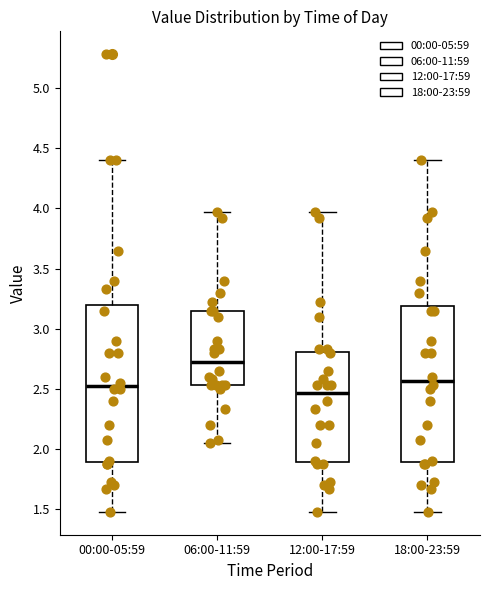

Which box's median line is the highest?

06:00-11:59